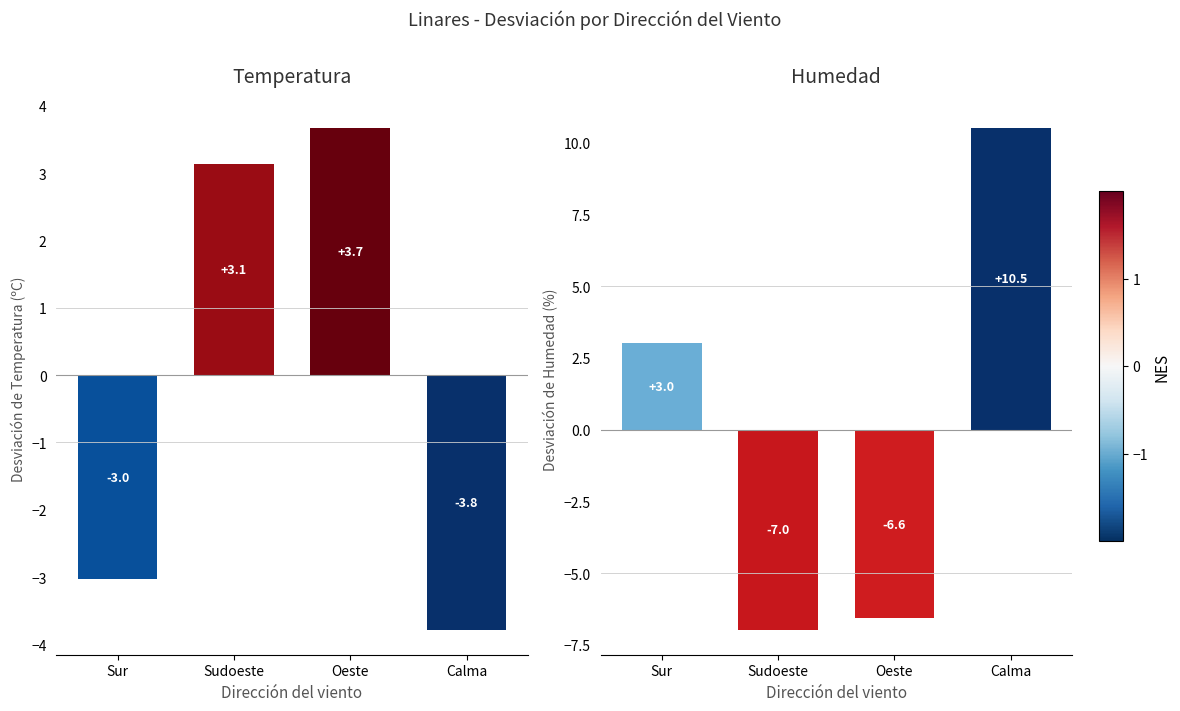

What is the value of the Humedad (%) bar at the 3rd from the left?

-6.6